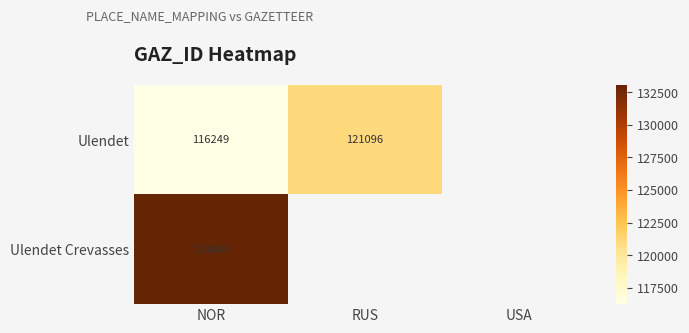

The value of Ulendet Crevasses at NOR is 50224.8. True or false?

False